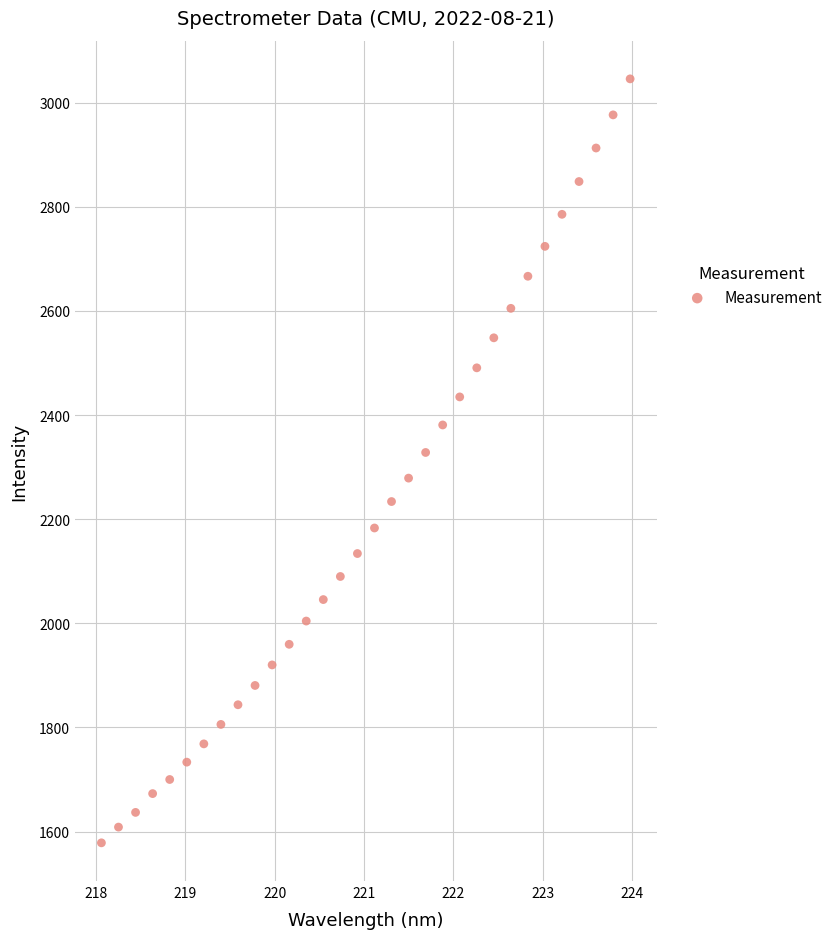

What is the range of Y values (max minus min)?

1467.5